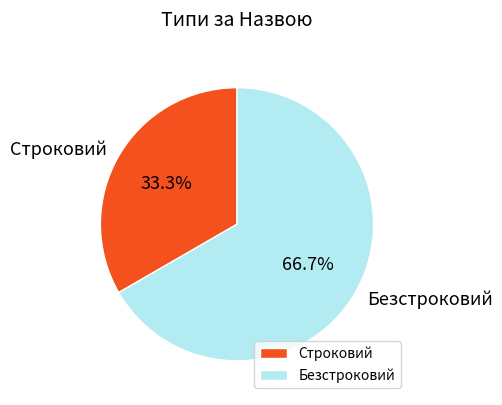

How many slices are in this pie chart?

2